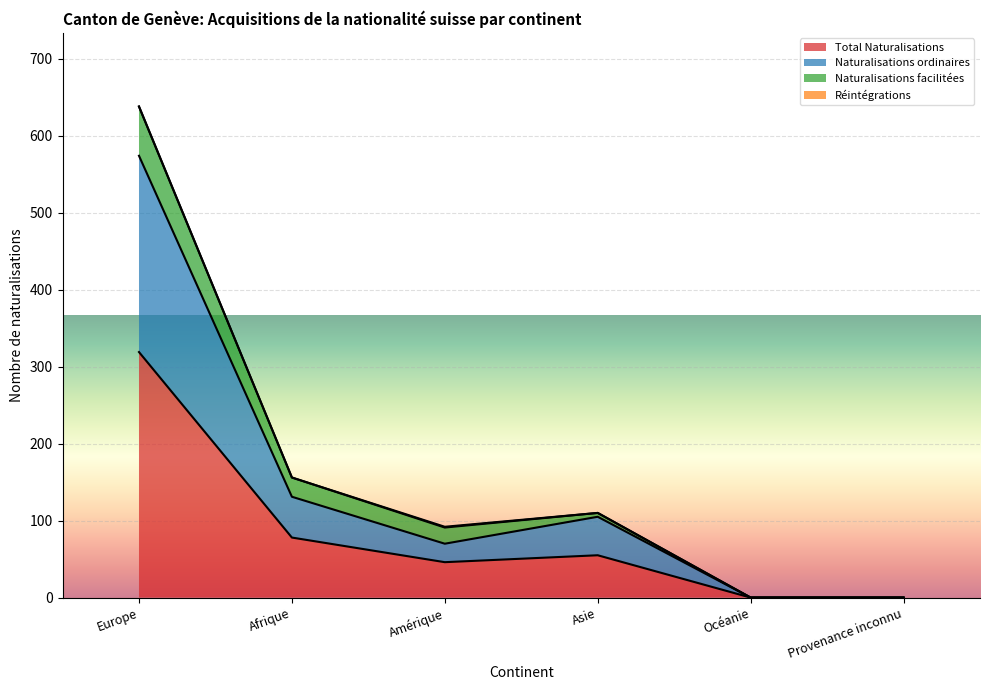

At which label does Total Naturalisations reach its peak?

Europe